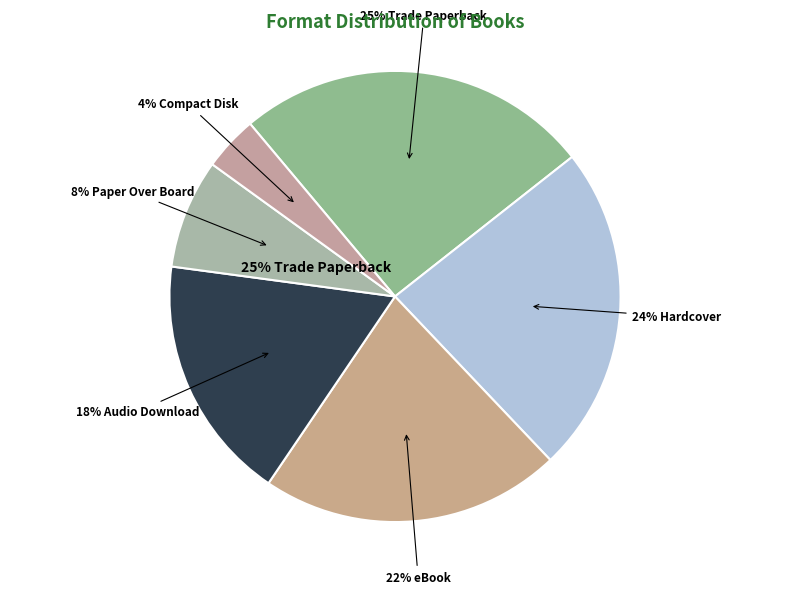

Is the sum of Compact Disk (gift) and Trade Paperback (gift) greater than half?

No